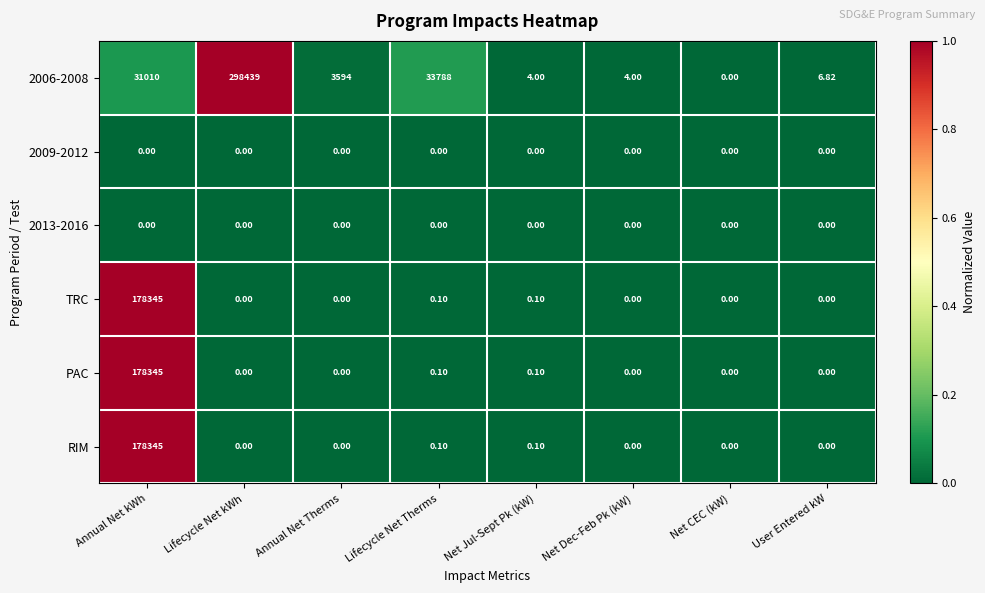

Which label corresponds to the largest value in the chart?

Lifecycle Net kWh